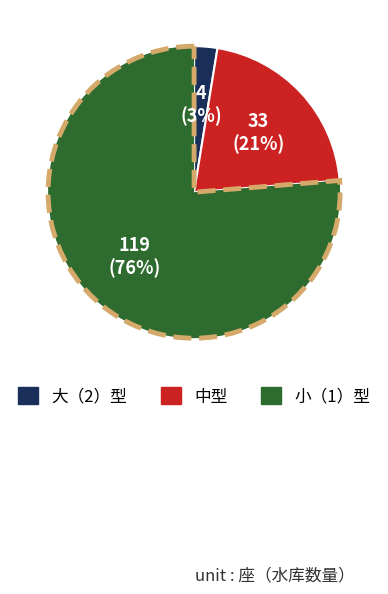

To the nearest percent, what is the average slice percentage?

33%